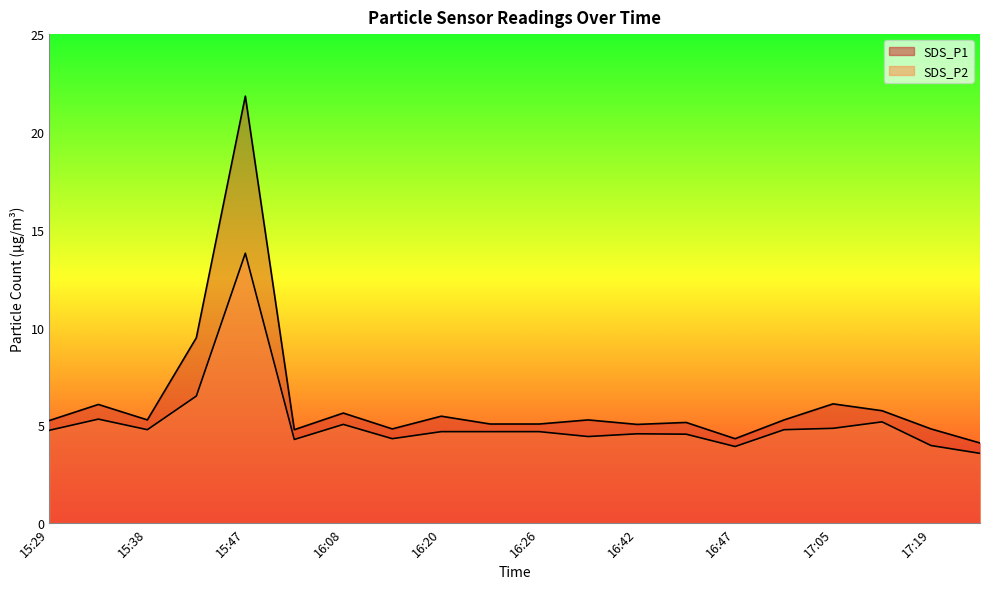

The SDS_P1 series shows 3.6 at 16:08. True or false?

False